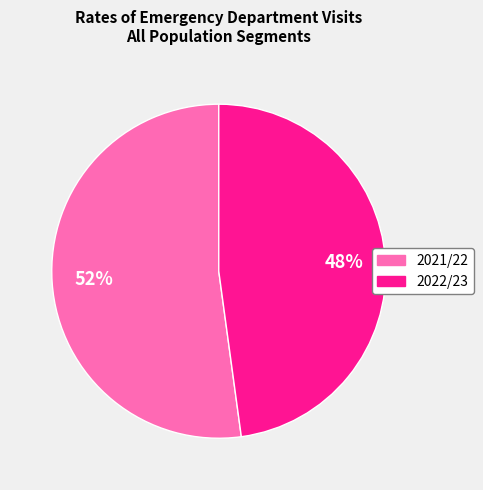

The 2021/22 slice represents 52% of the pie. True or false?

True